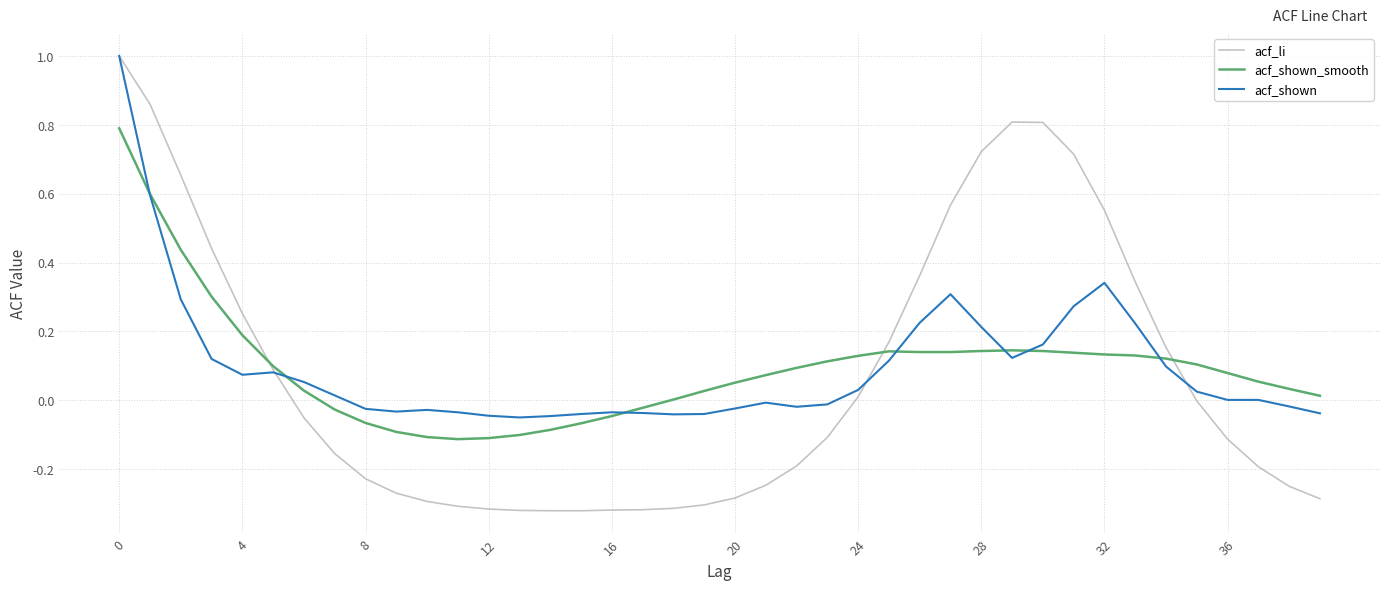

Which series has the widest spread of values?

acf_li